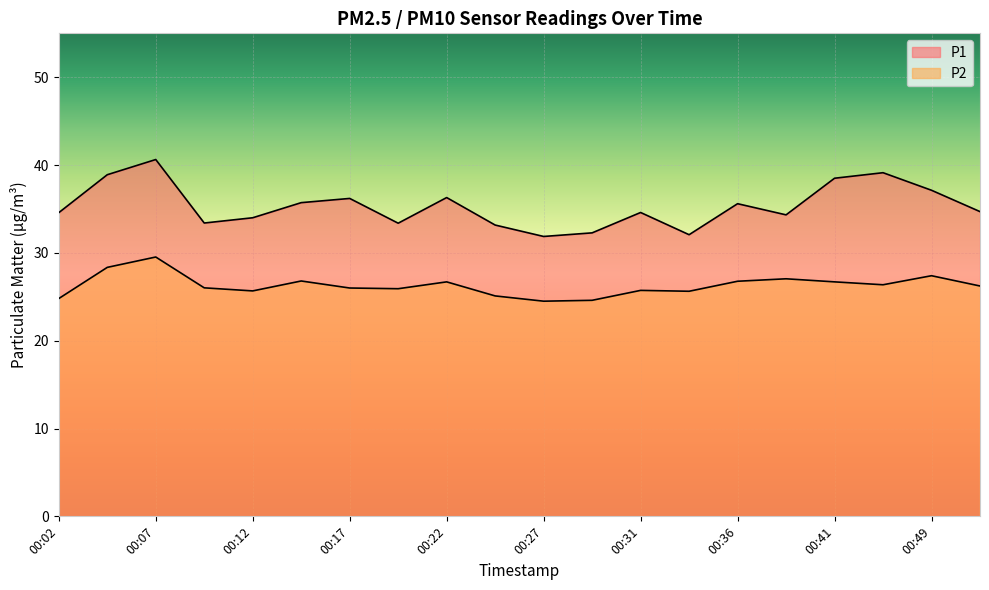

How many lines are shown in the chart?

2